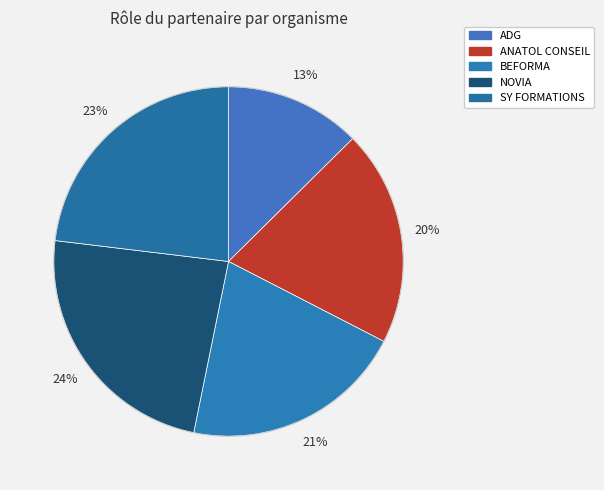

Does ADG represent more than half of the total?

No